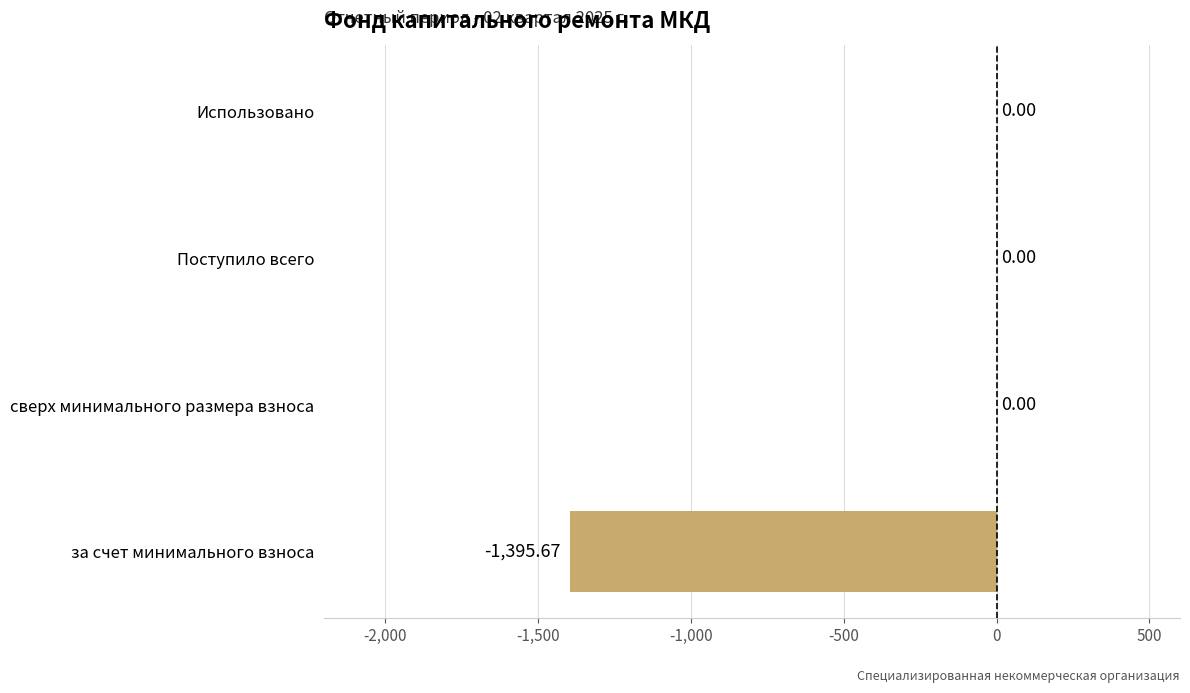

Count the number of data series in this chart.

1